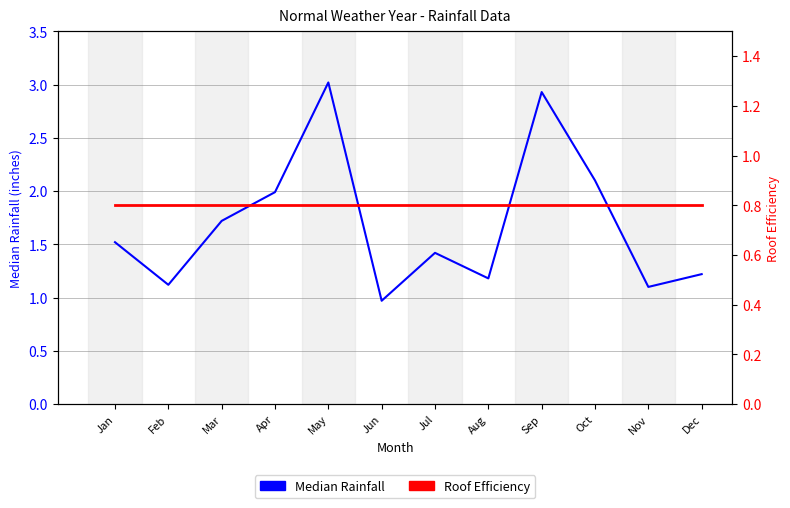

Rank the series by their maximum value, from lowest to highest.

Roof Efficiency, Median Rainfall